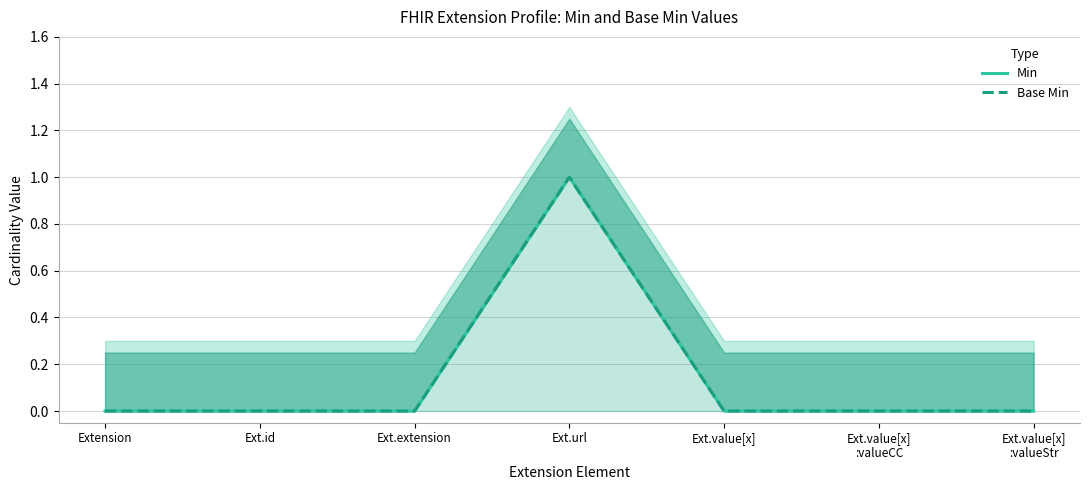

How many distinct data groups are displayed?

2